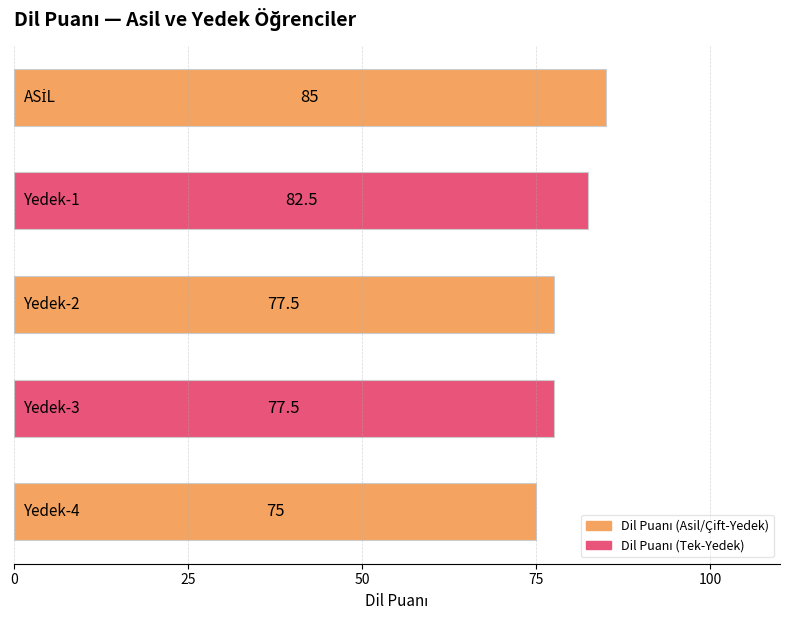

What is the average value?

79.5